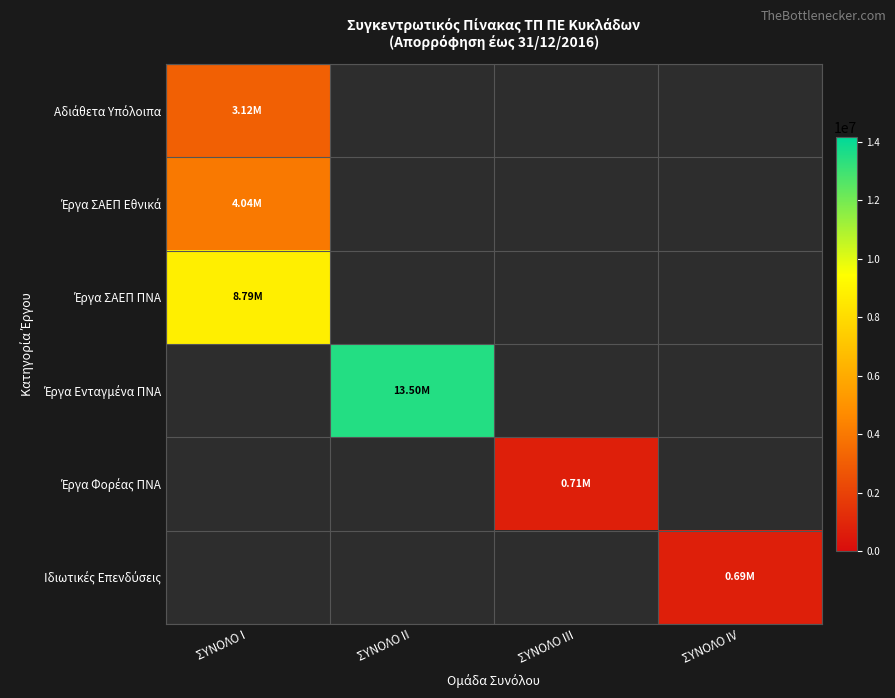

At how many categories does at least one series exceed 6421808?

2